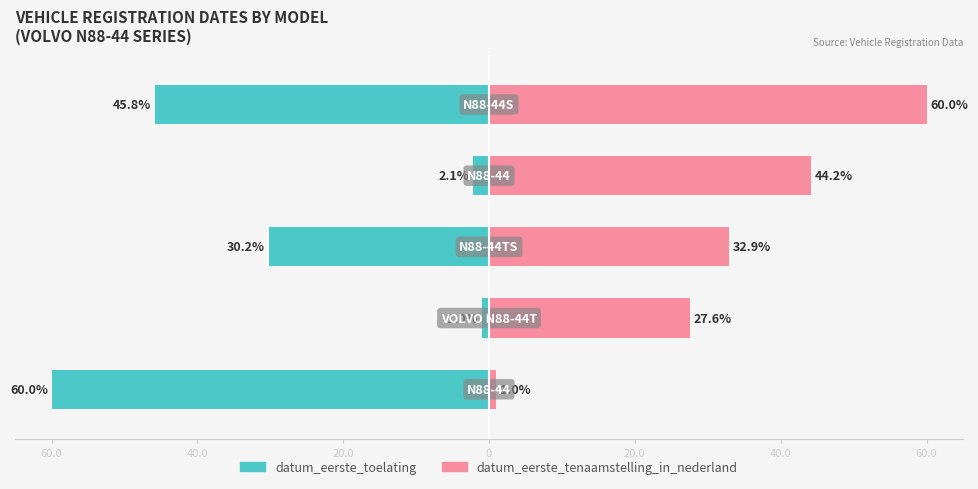

The datum_eerste_tenaamstelling_in_nederland series shows 1.0 at 60.0. True or false?

True